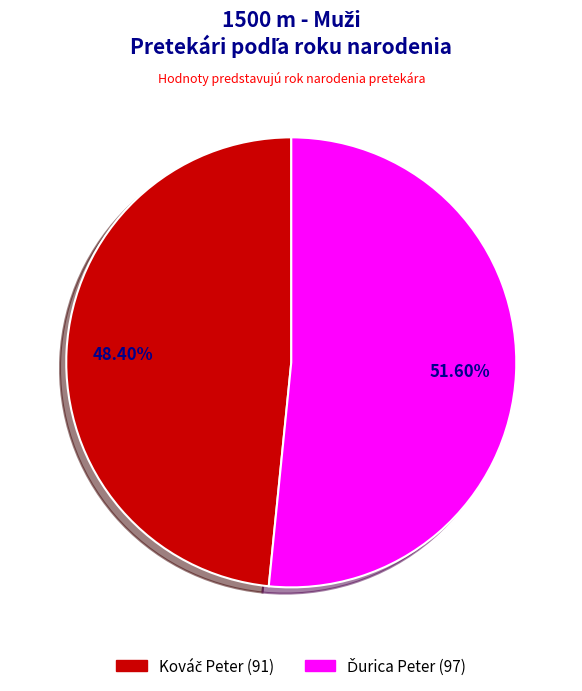

Count the number of slices in the pie.

2